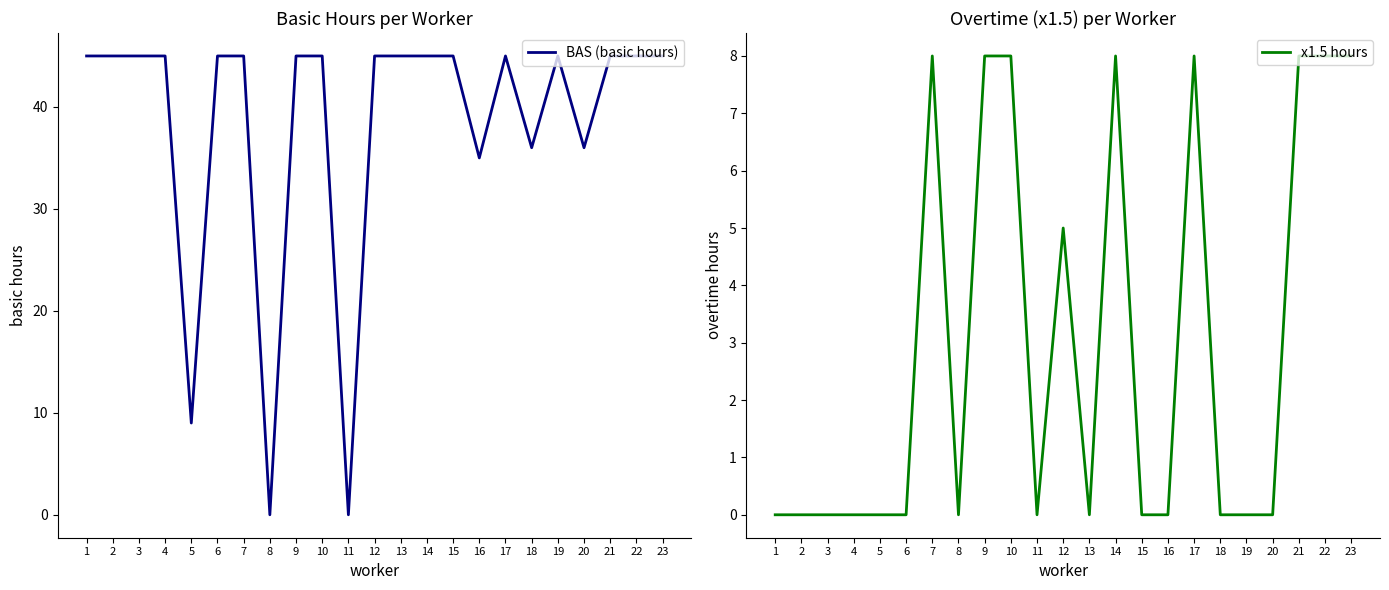

The BAS (basic hours) series shows 45 at 17. True or false?

True